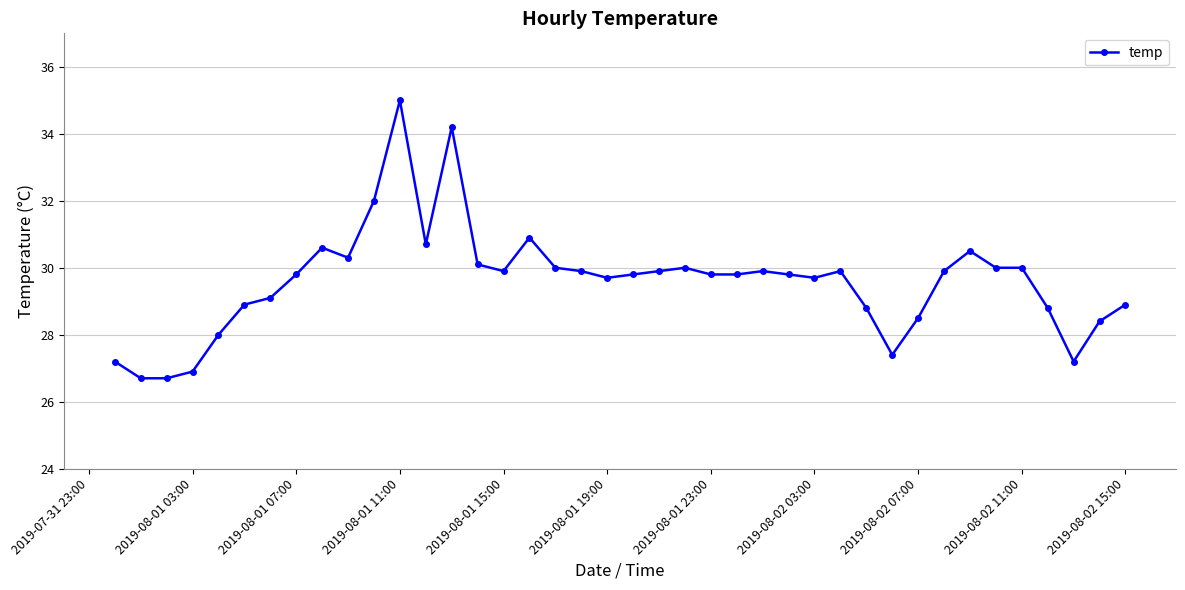

What is the difference between the second highest and minimum values?

7.5